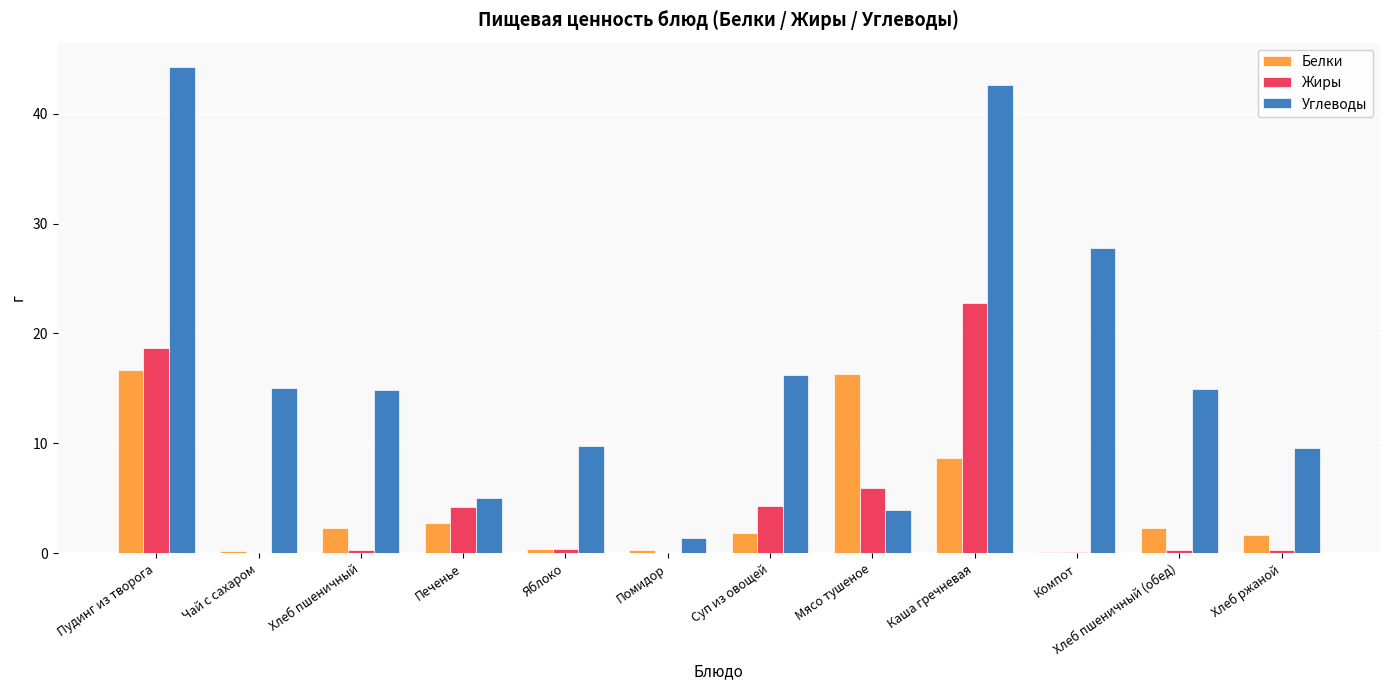

At which category is the sum across all series the highest?

Пудинг из творога